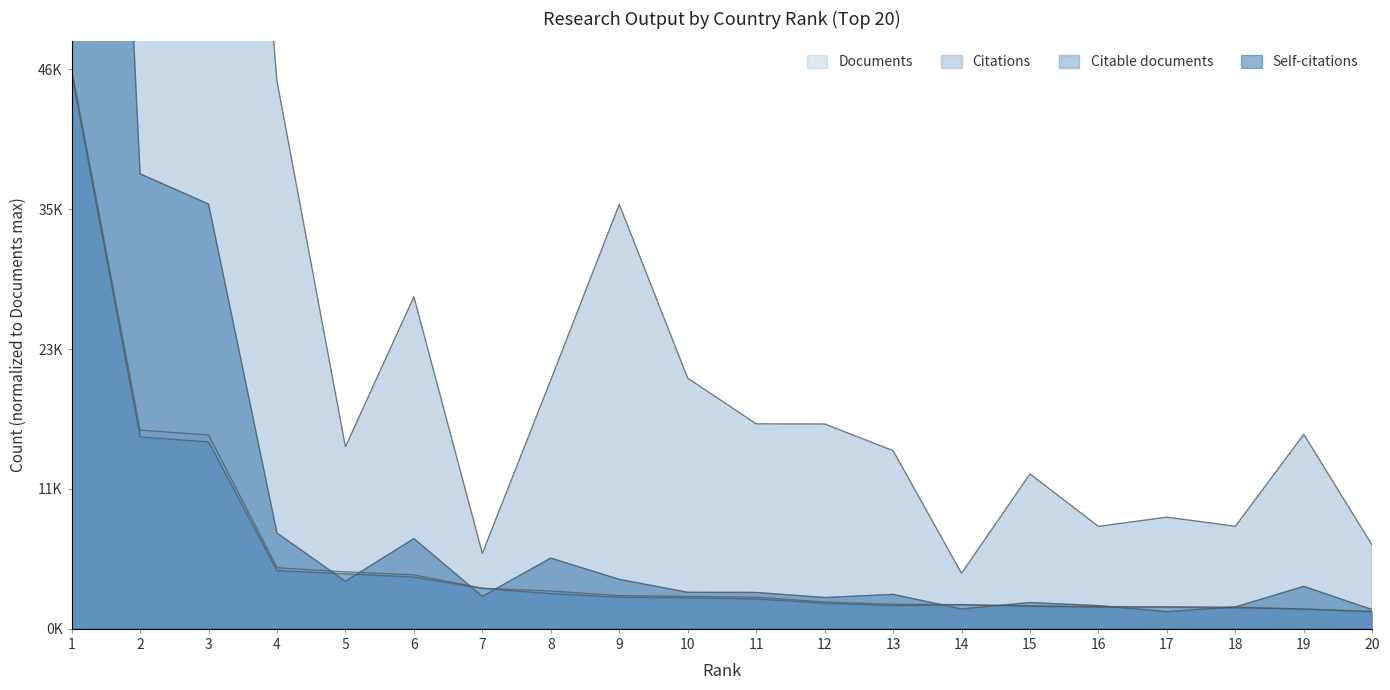

Between 7 and 17, which series saw the biggest shift?

Citations